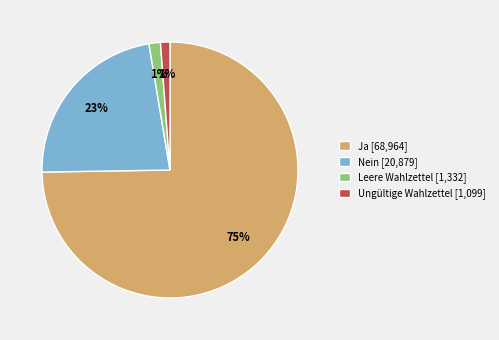

Between Leere Wahlzettel [1,332] and Ja [68,964], which is larger?

Ja [68,964]